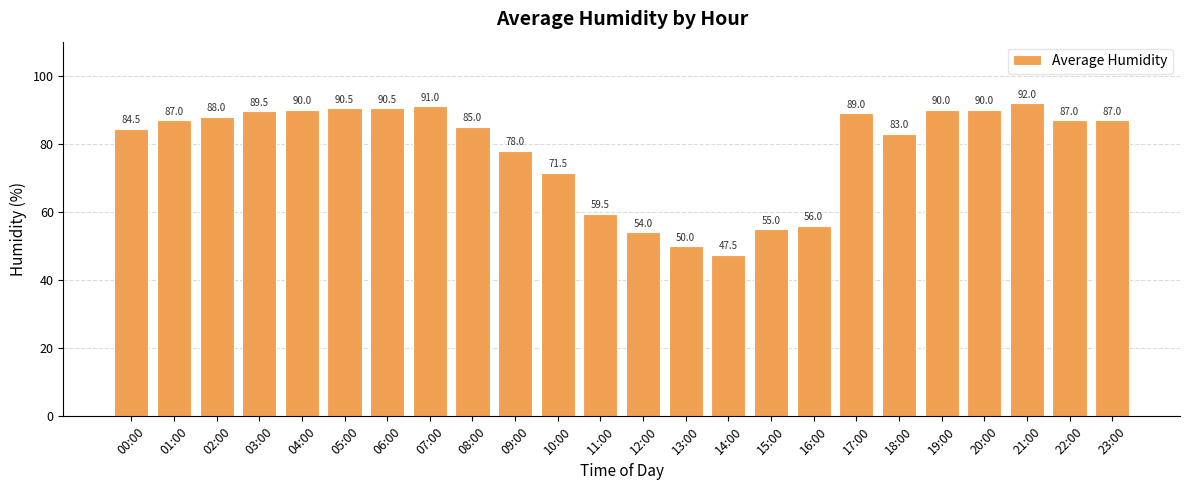

At which label is the value closest to 69?

10:00